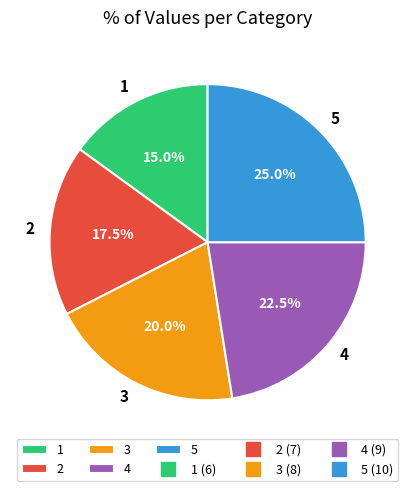

Does any single category account for the majority?

No